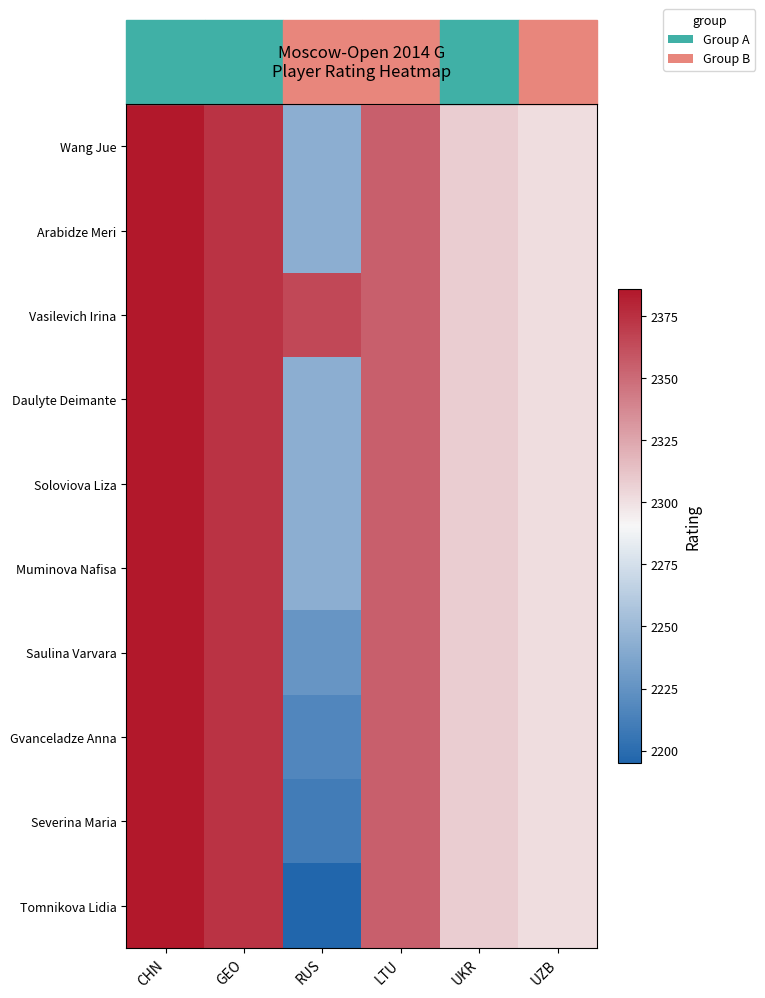

Reading left to right, extract all data points from this chart.

Wang Jue: CHN=2386.0	GEO=2374.0	RUS=2242.8	LTU=2355.0	UKR=2308.0	UZB=2301.0
Arabidze Meri: CHN=2386.0	GEO=2374.0	RUS=2242.8	LTU=2355.0	UKR=2308.0	UZB=2301.0
Vasilevich Irina: CHN=2386.0	GEO=2374.0	RUS=2365.0	LTU=2355.0	UKR=2308.0	UZB=2301.0
Daulyte Deimante: CHN=2386.0	GEO=2374.0	RUS=2242.8	LTU=2355.0	UKR=2308.0	UZB=2301.0
Soloviova Liza: CHN=2386.0	GEO=2374.0	RUS=2242.8	LTU=2355.0	UKR=2308.0	UZB=2301.0
Muminova Nafisa: CHN=2386.0	GEO=2374.0	RUS=2242.8	LTU=2355.0	UKR=2308.0	UZB=2301.0
Saulina Varvara: CHN=2386.0	GEO=2374.0	RUS=2227.0	LTU=2355.0	UKR=2308.0	UZB=2301.0
Gvanceladze Anna: CHN=2386.0	GEO=2374.0	RUS=2217.0	LTU=2355.0	UKR=2308.0	UZB=2301.0
Severina Maria: CHN=2386.0	GEO=2374.0	RUS=2210.0	LTU=2355.0	UKR=2308.0	UZB=2301.0
Tomnikova Lidia: CHN=2386.0	GEO=2374.0	RUS=2195.0	LTU=2355.0	UKR=2308.0	UZB=2301.0